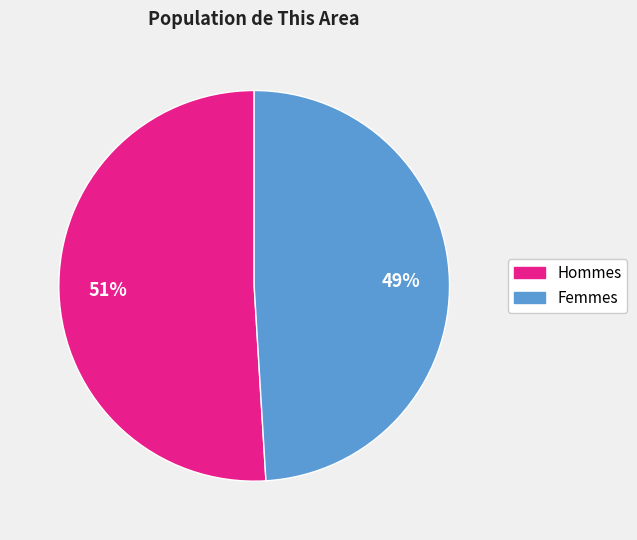

To the nearest percent, what is the average slice percentage?

50%